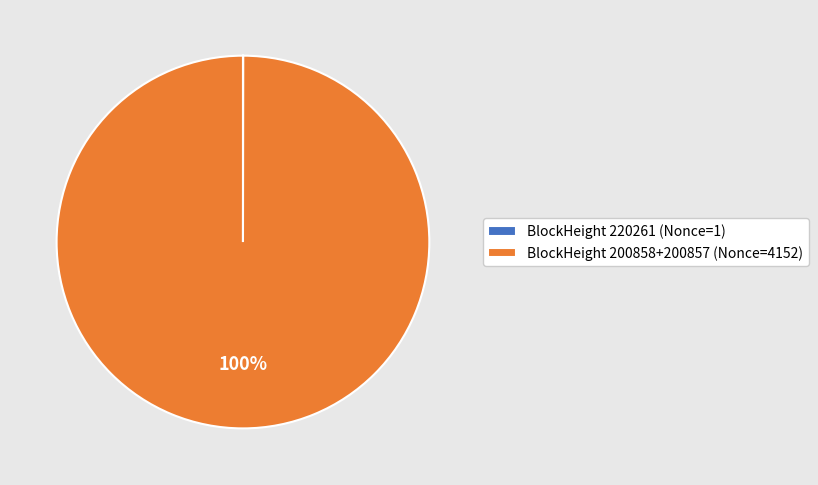

Which slice represents more than half of the pie?

BlockHeight 200858+200857 (Nonce=4152)